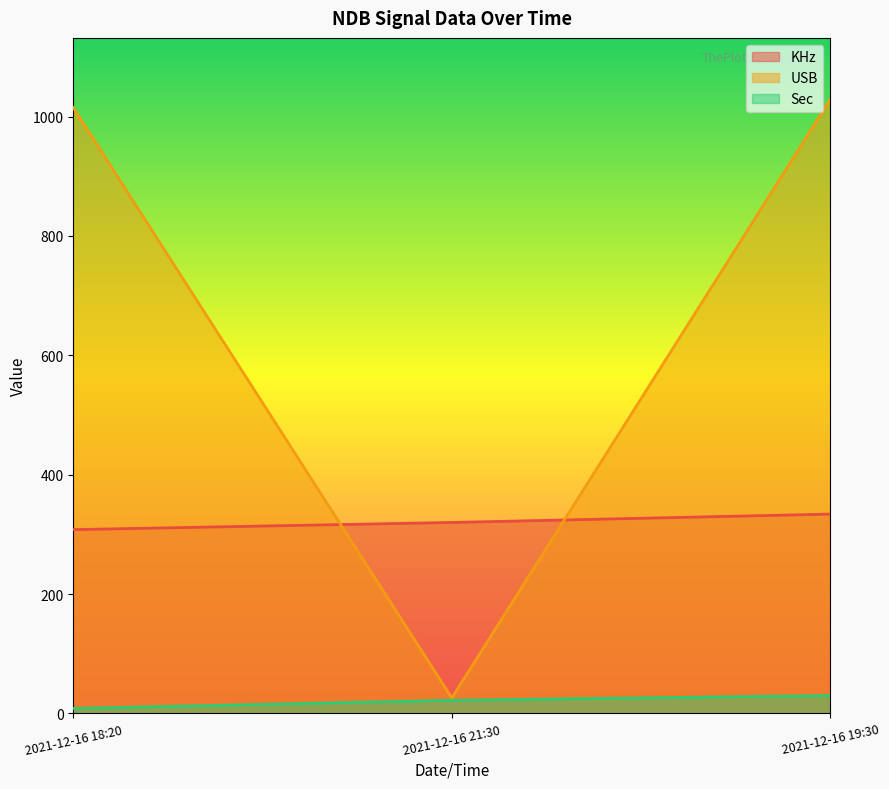

At how many categories does at least one series exceed 850?

2